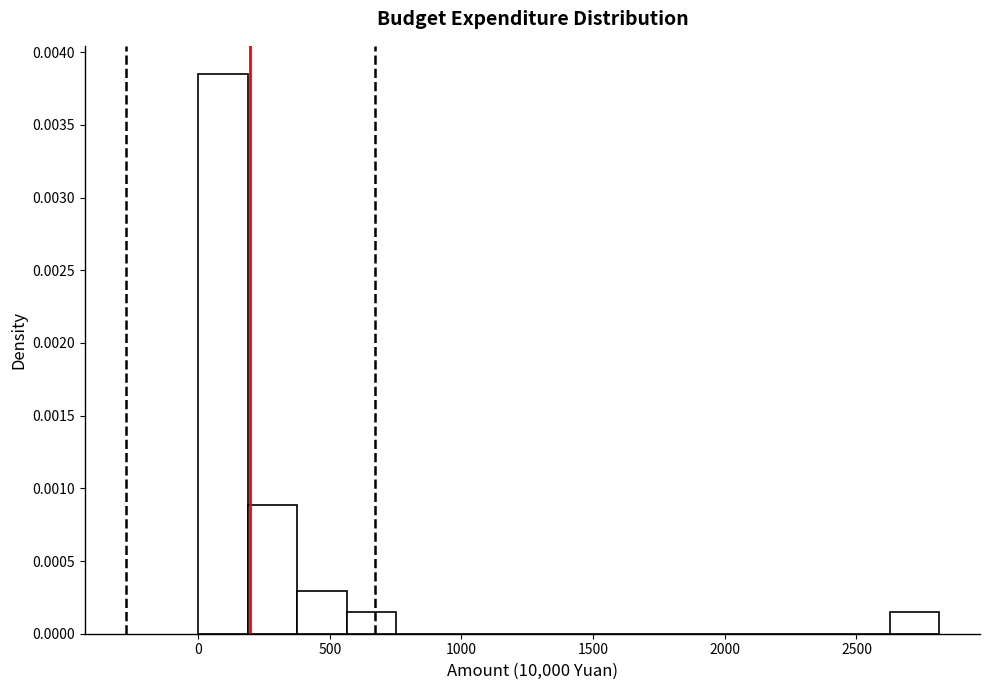

Around what value on the x-axis is the tallest bar? Give the approximate position of its centre, as read against the axis.

100